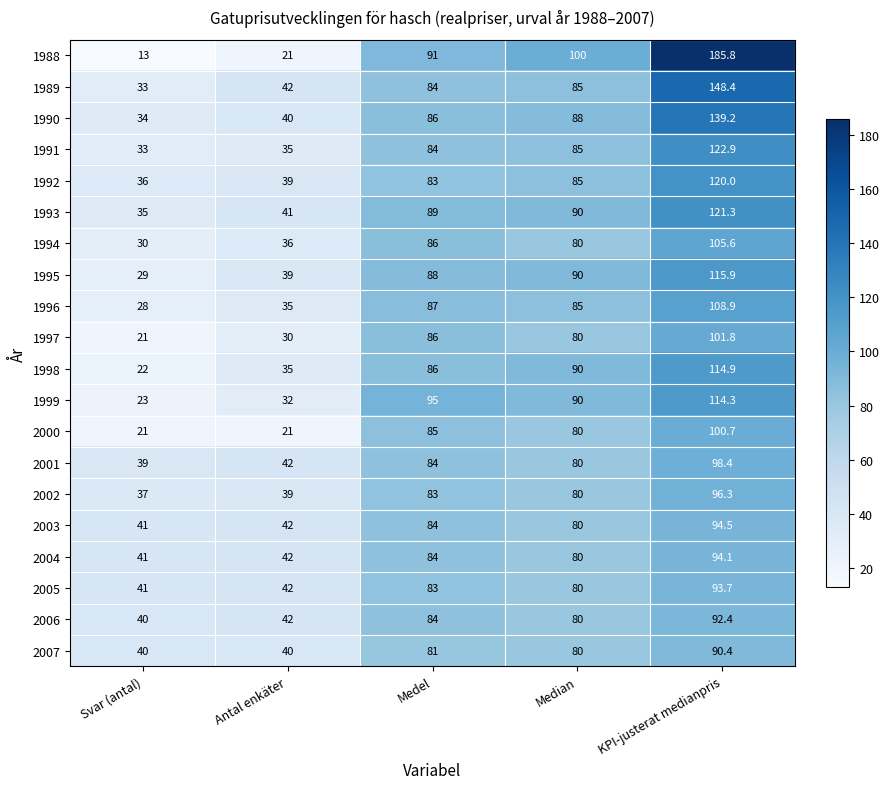

The 2005 series shows 80.0 at Median. True or false?

True